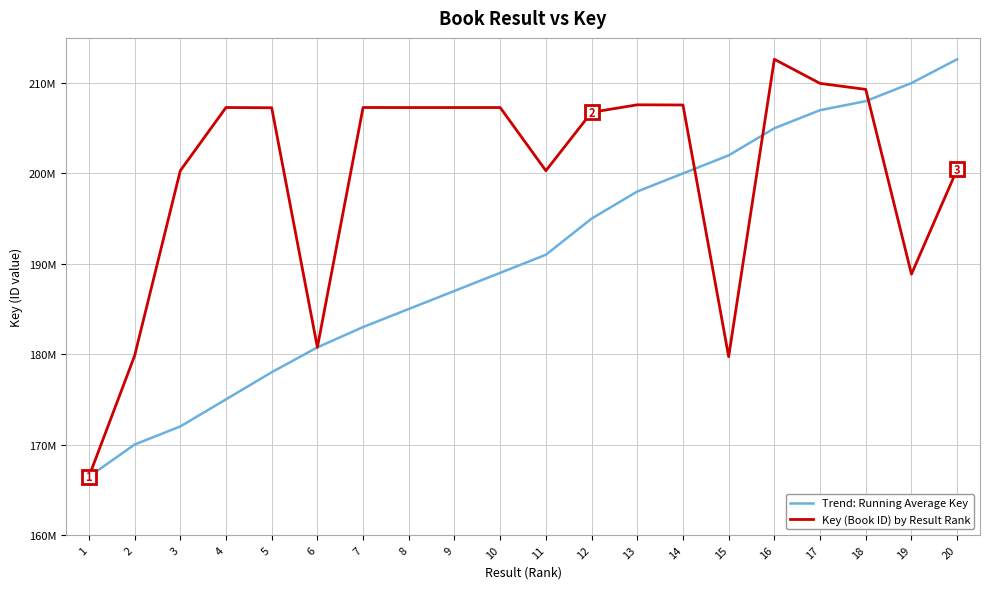

Is it true that Key (Book ID) by Result Rank equals 54621908 at 8?

False